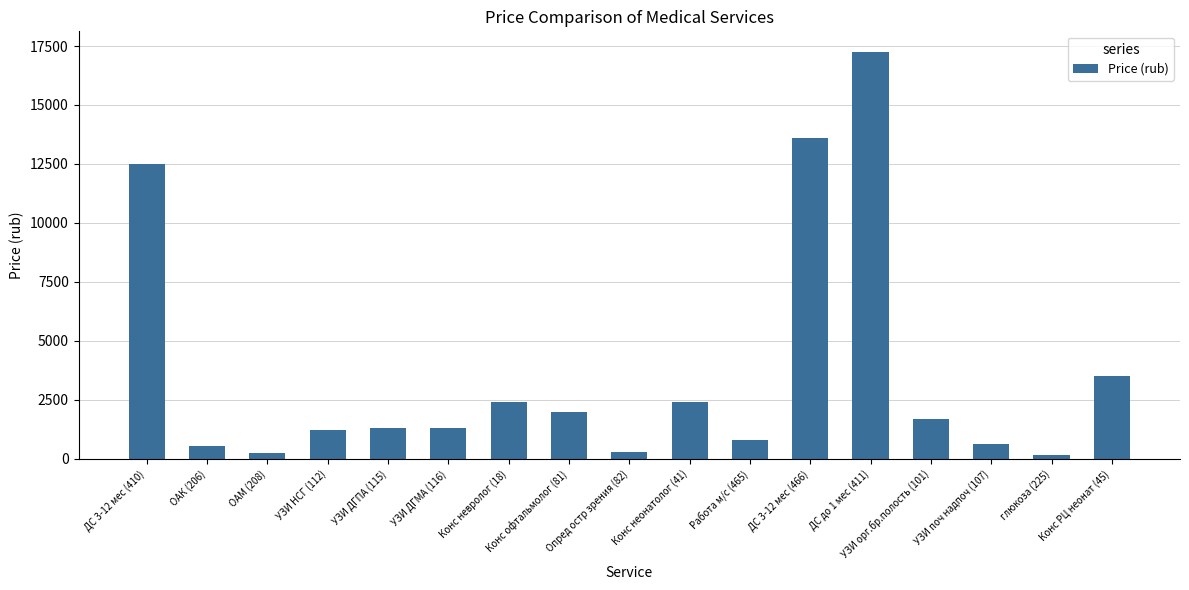

Is it true that the value at Конс РЦ неонат (45) is 2384?

False